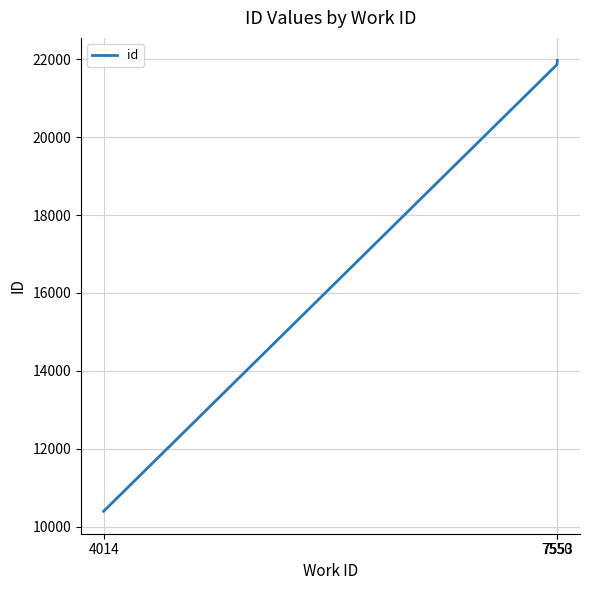

Rank the categories by value from lowest to highest.

4014, 7550, 7553